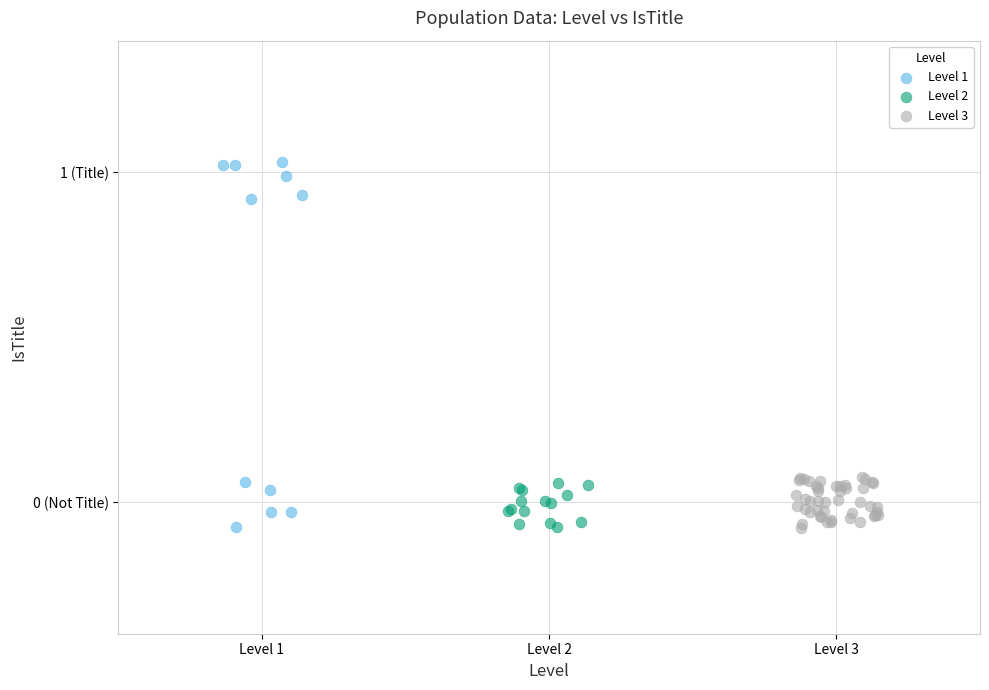

Which series has the largest Y range (max minus min)?

Level 1